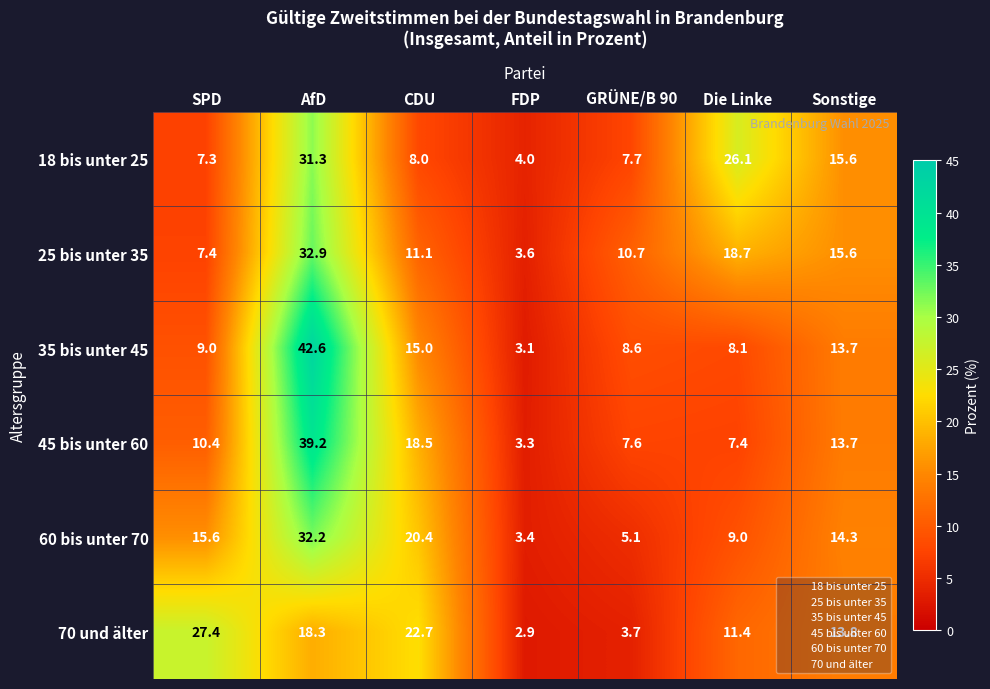

What is the average value of the 45 bis unter 60 series?

14.3